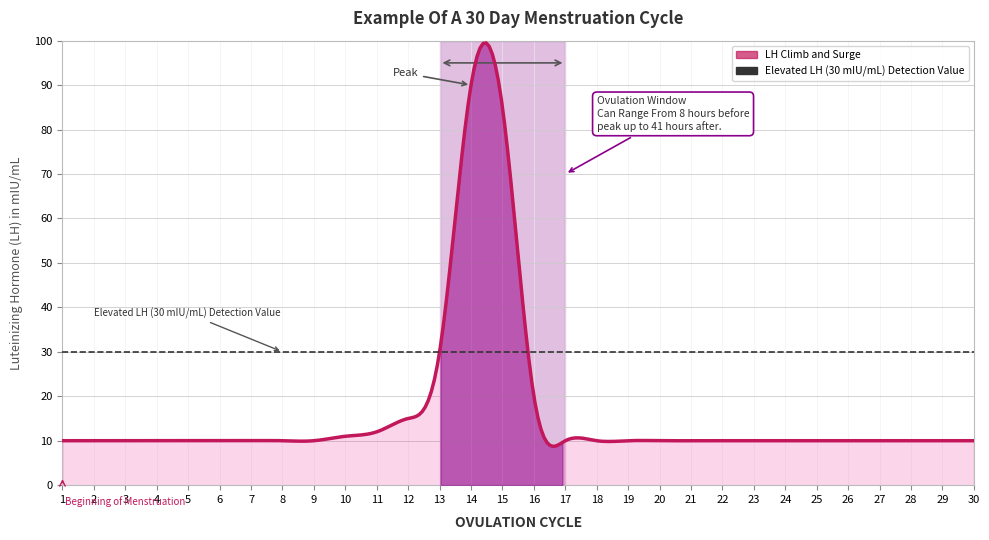

What is the minimum value for Elevated LH (30 mIU/mL) Detection Value?

30